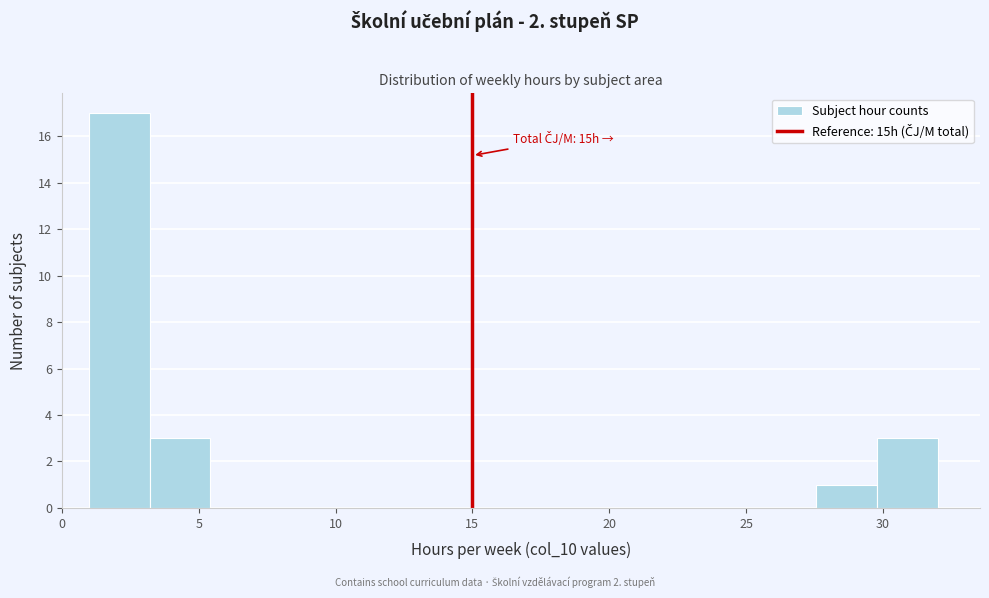

Over which range of the x-axis is the bar tallest?

1.0 to 3.0